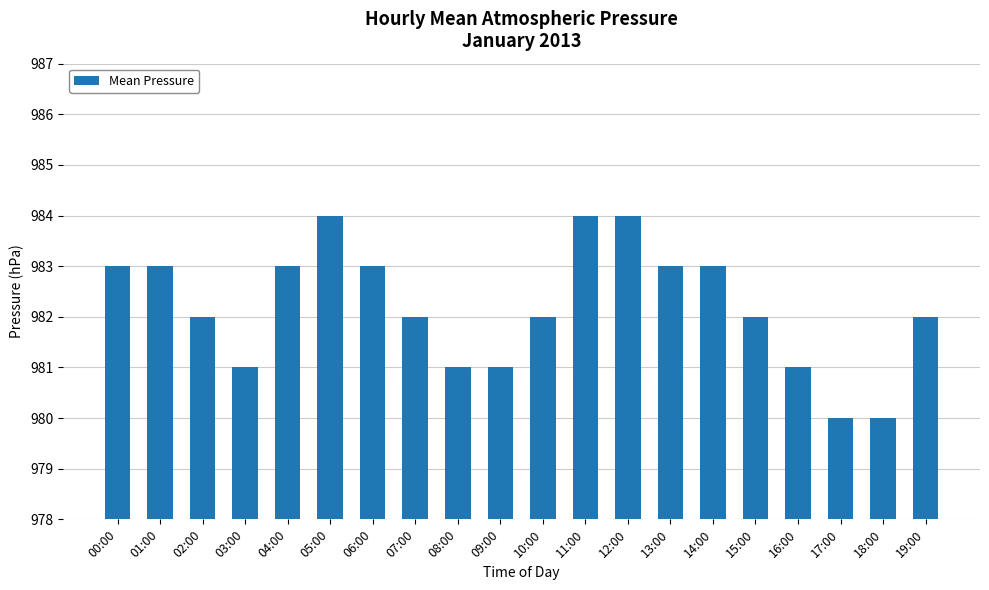

Rank the categories by value from lowest to highest.

17:00, 18:00, 03:00, 08:00, 09:00, 16:00, 02:00, 07:00, 10:00, 15:00, 19:00, 00:00, 01:00, 04:00, 06:00, 13:00, 14:00, 05:00, 11:00, 12:00